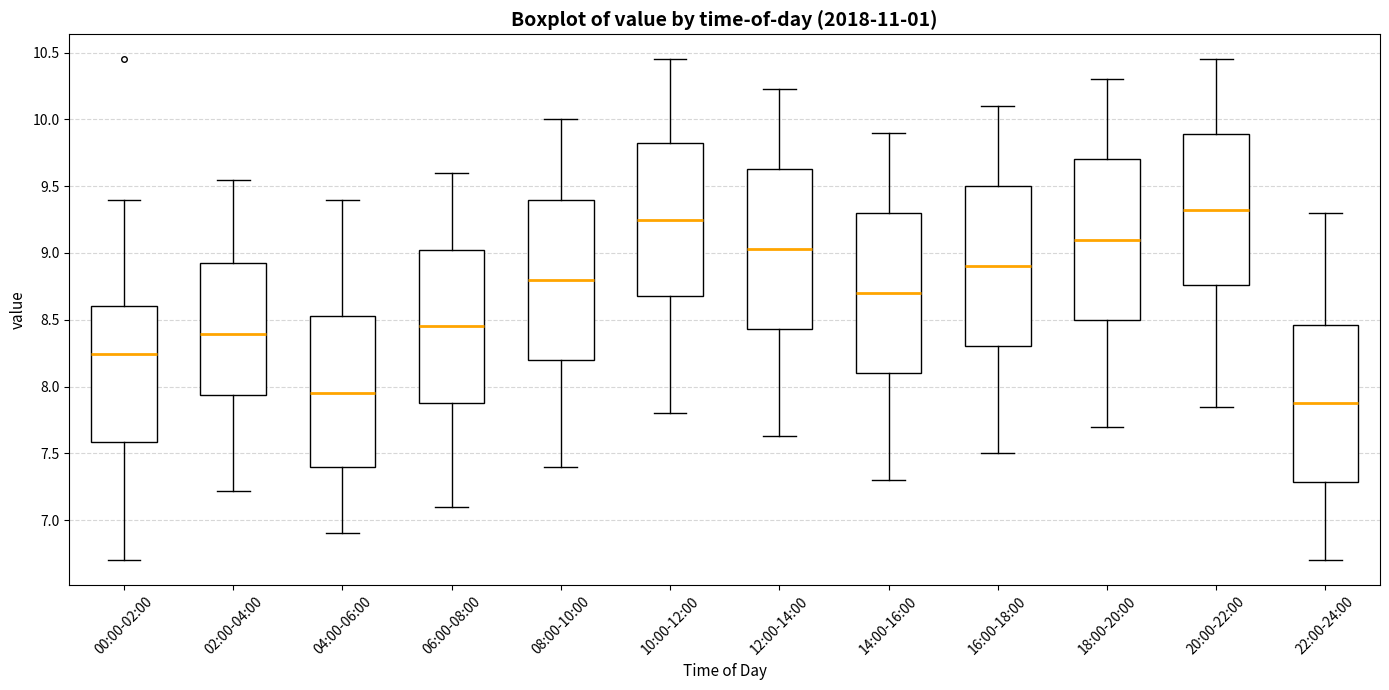

Which box's median line is the highest?

20:00-22:00